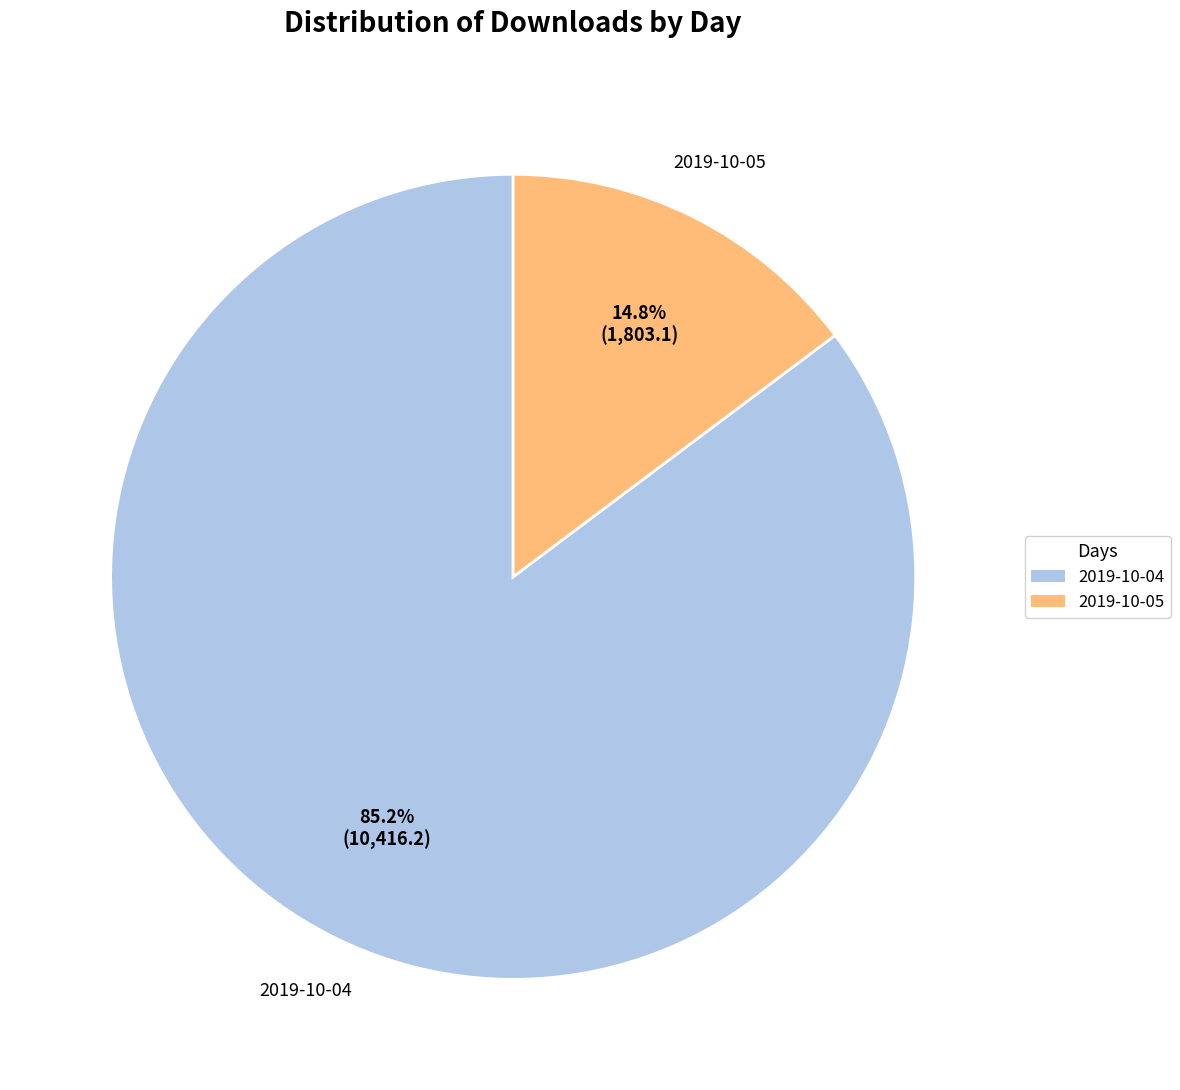

Rank the categories by value from lowest to highest.

2019-10-05, 2019-10-04